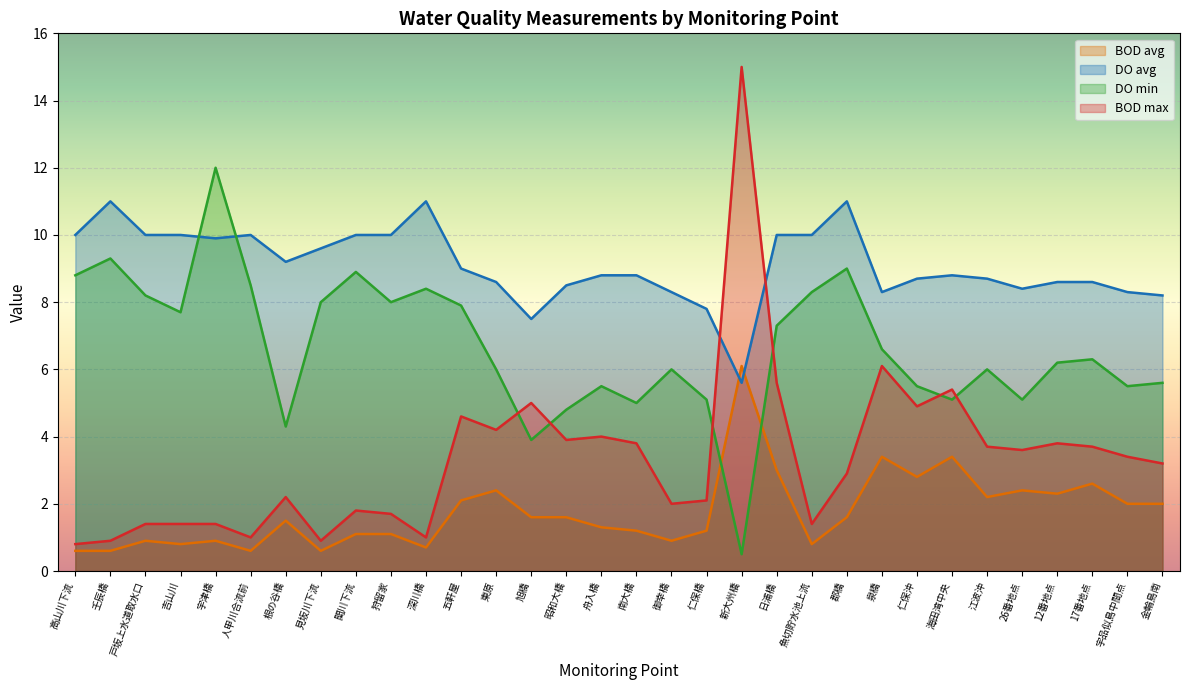

What is the label of the 5th point from the left?

宇津橋